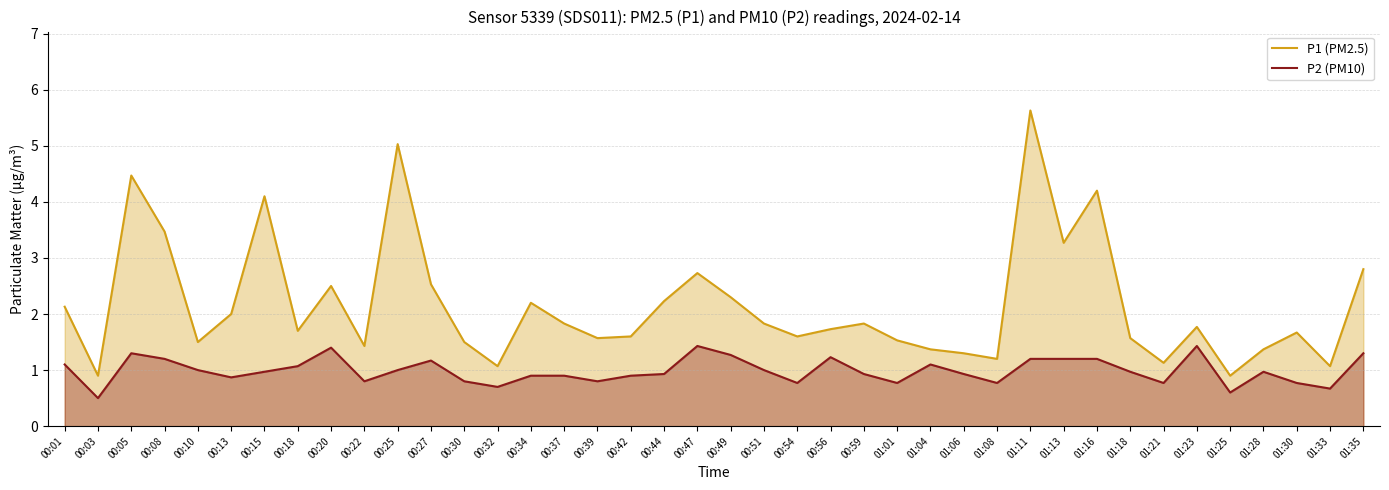

Rank the series by their average value, from highest to lowest.

P1 (PM2.5), P2 (PM10)